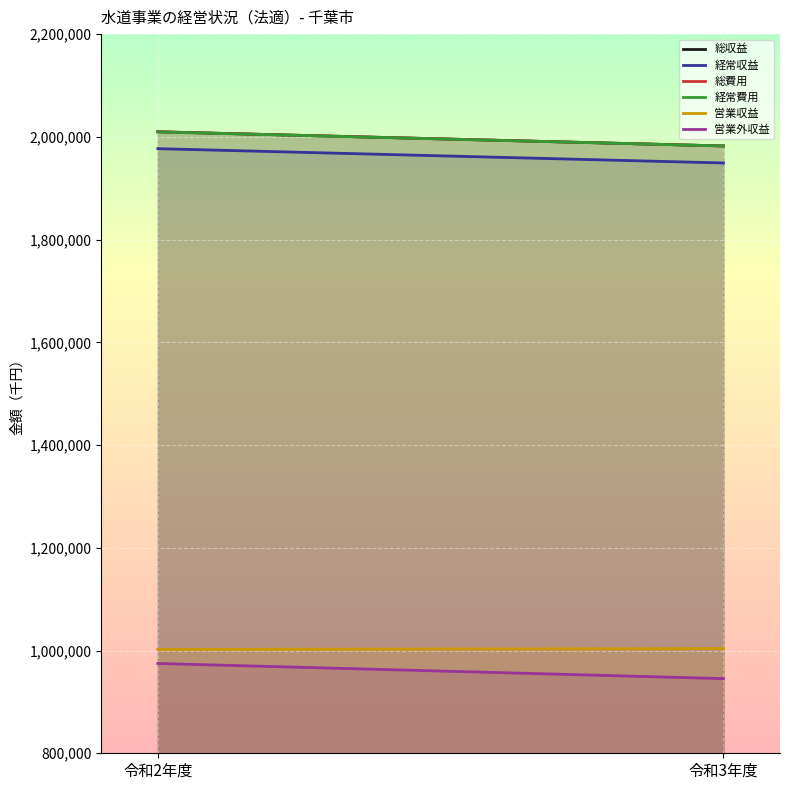

What is the sum of all 営業外収益 values?

1920185